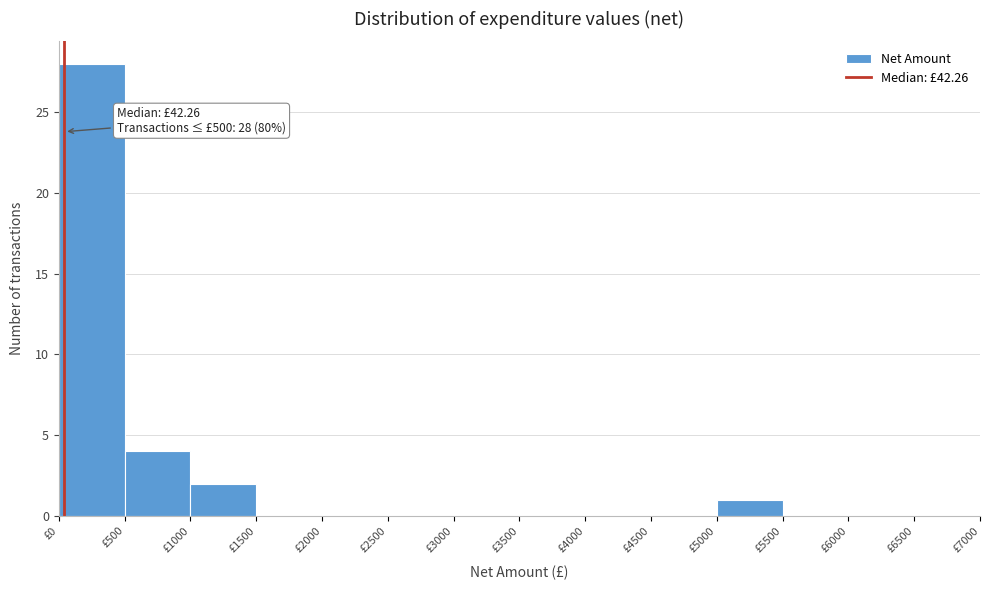

Which range on the x-axis has the tallest bar?

0 to 500